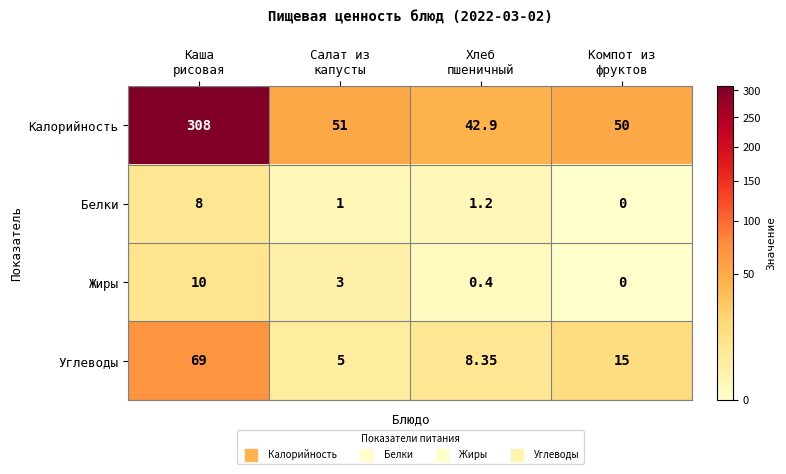

How many positive values does the Жиры series have?

3